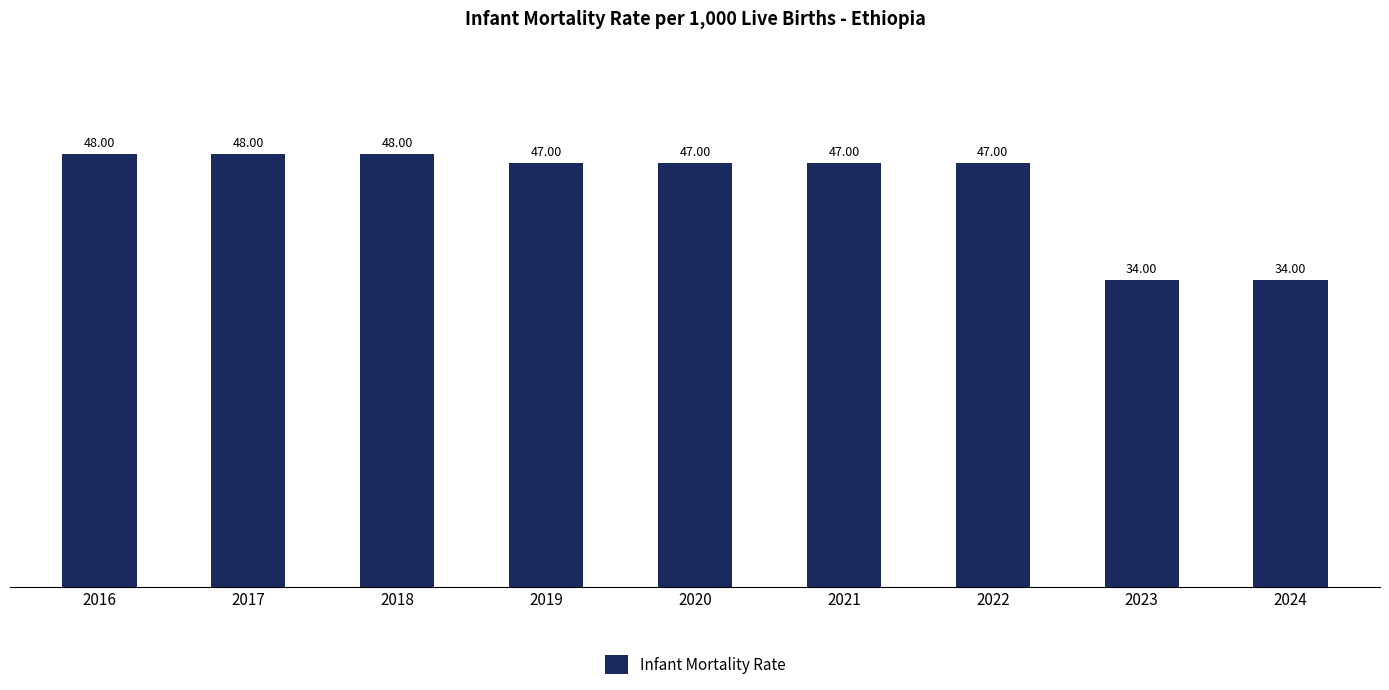

Reading left to right, list all the values displayed in this chart.

48	48	48	47	47	47	47	34	34